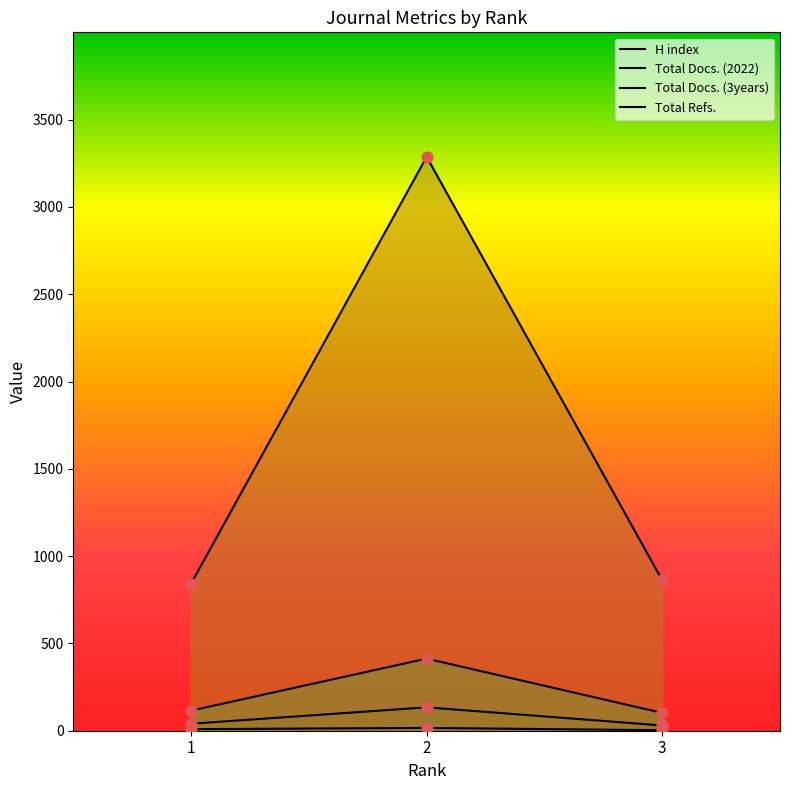

Is the value of H index at 1 greater than the value of Total Refs. at 1?

No